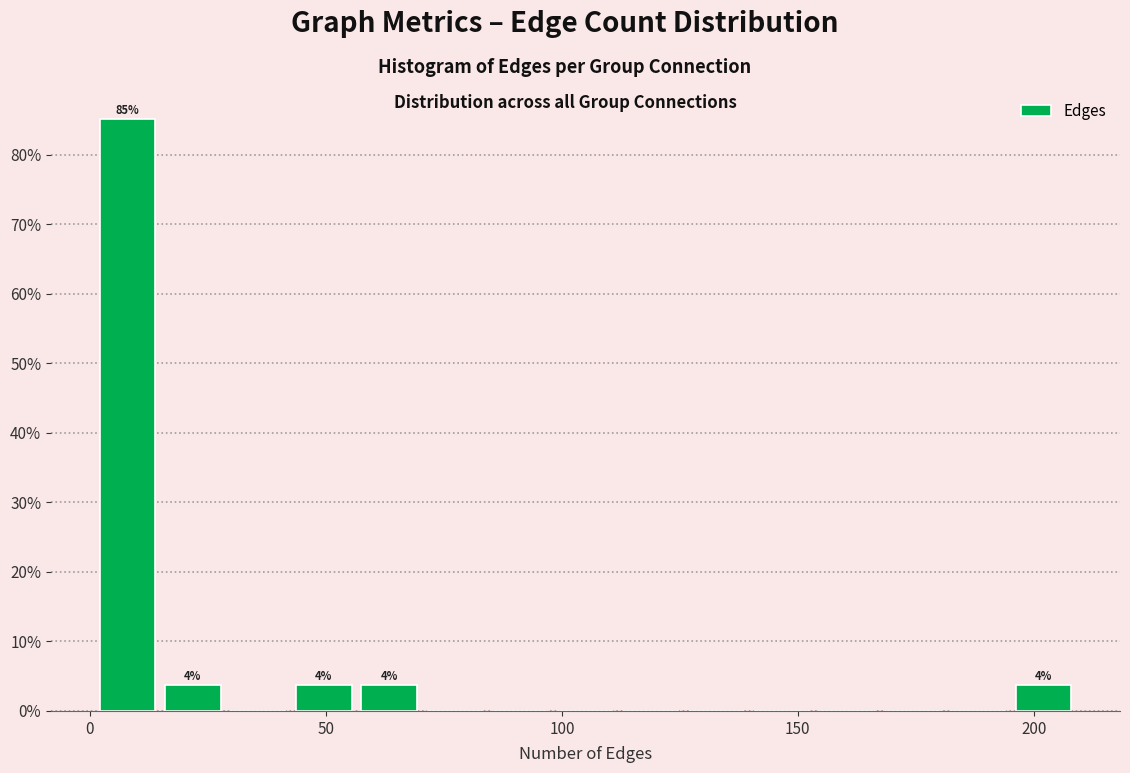

Around what value on the x-axis is the tallest bar? Give the approximate position of its centre, as read against the axis.

10